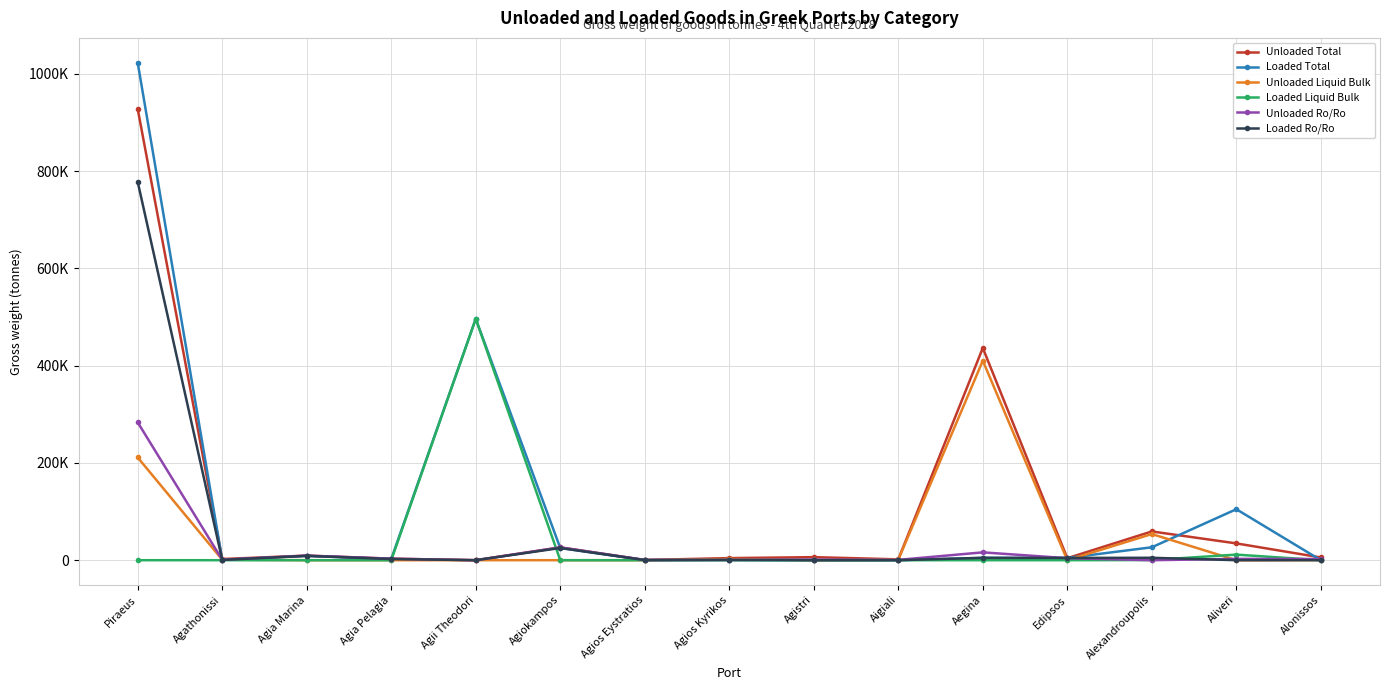

Where is Unloaded Total nearest to the value 463841?

Aegina